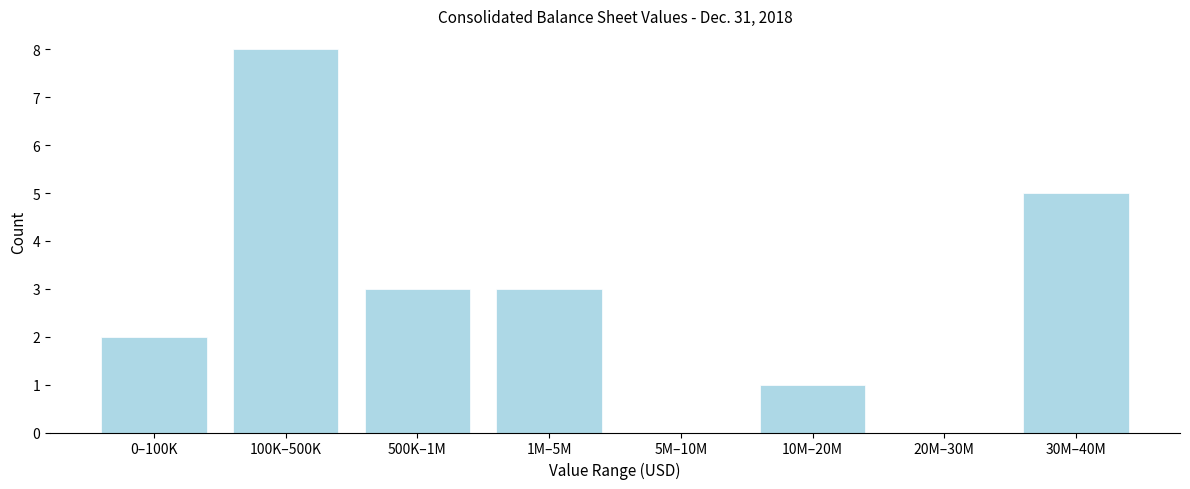

Reading left to right, list all the values displayed in this chart.

0–100K=2	100K–500K=8	500K–1M=3	1M–5M=3	5M–10M=0	10M–20M=1	20M–30M=0	30M–40M=5